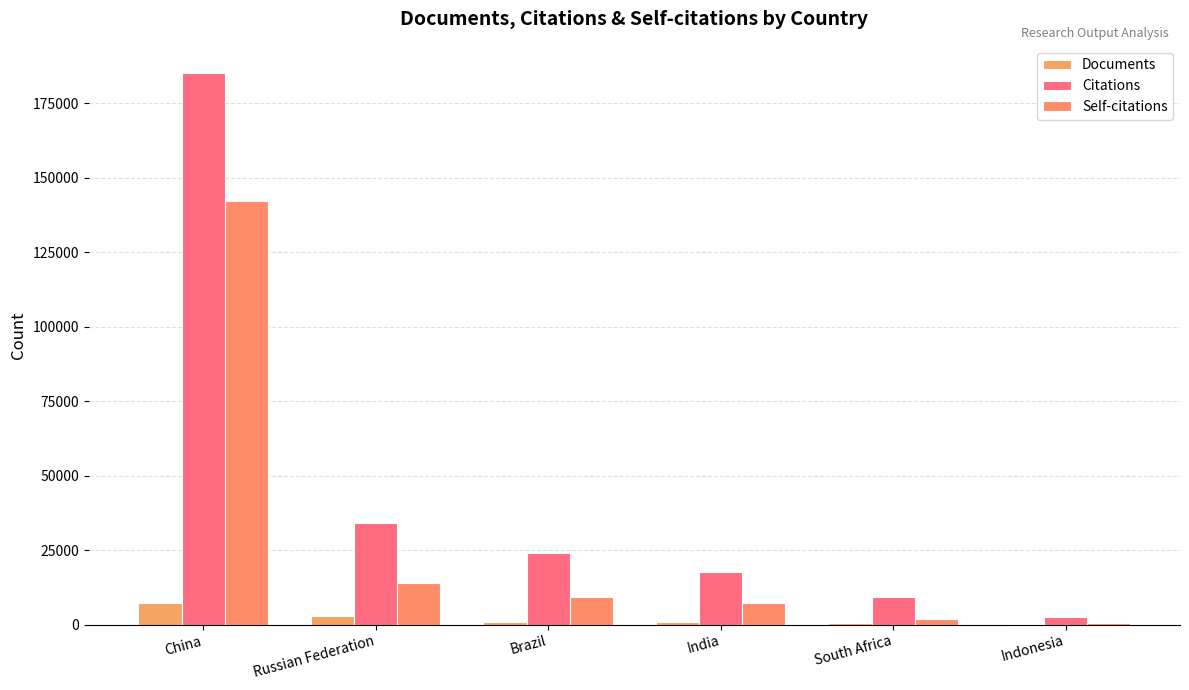

How many groups of bars are there?

6